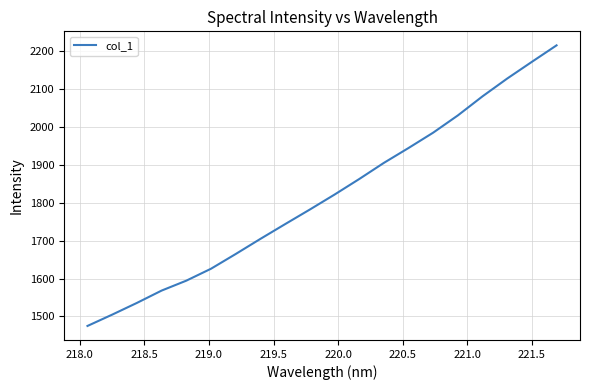

What is the maximum value shown in the chart?

2215.3